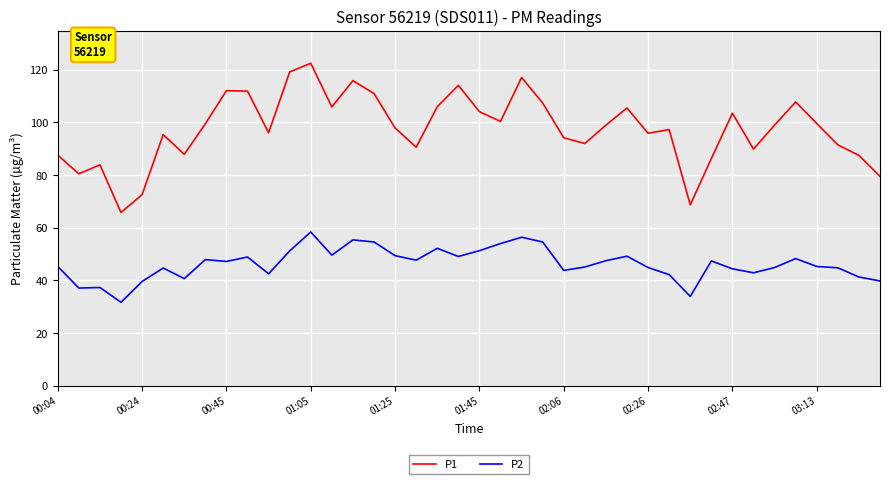

Which series has the widest spread of values?

P1